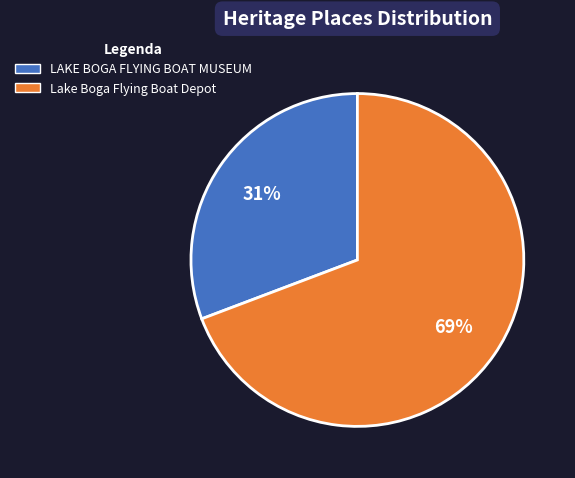

To the nearest percent, what portion does Lake Boga Flying Boat Depot represent?

69%